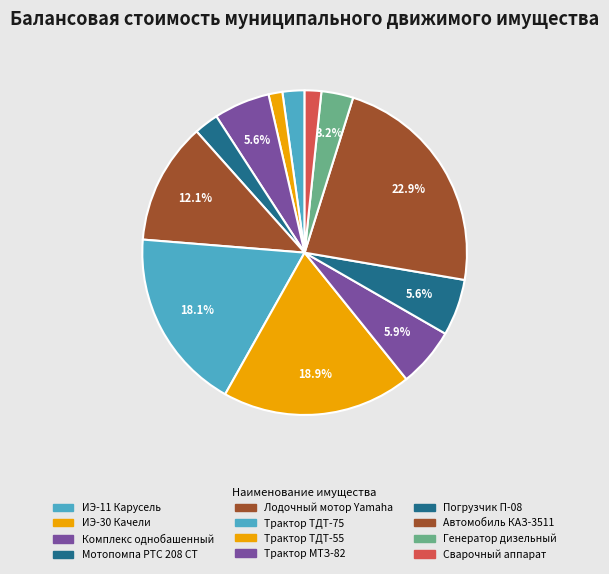

Approximately how many times larger is the value at ИЭ-30 Качели compared to Генератор дизельный?

0.4